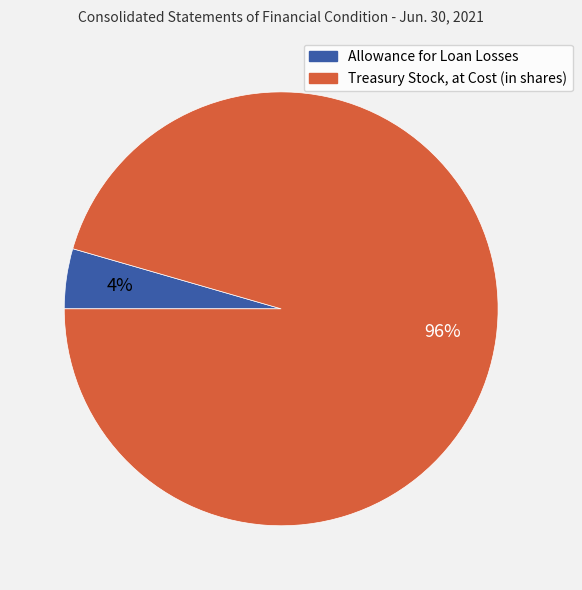

How many segments does this pie chart have?

2